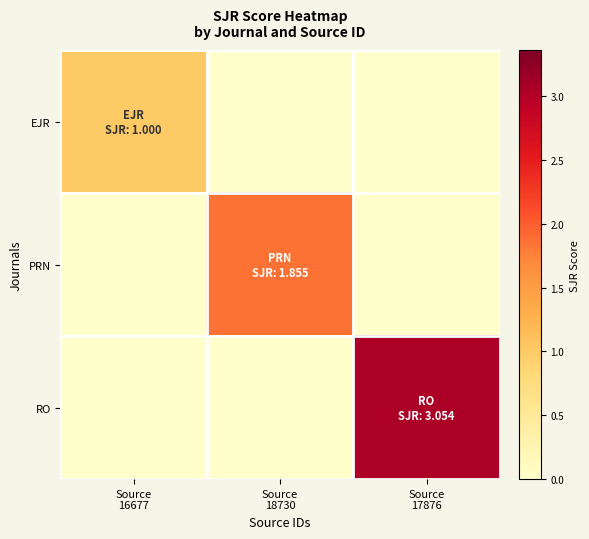

Reading left to right, list all the values displayed in this chart.

EJR: Source
16677=1.0	Source
18730=0.0	Source
17876=0.0
PRN: Source
16677=0.0	Source
18730=1.9	Source
17876=0.0
RO: Source
16677=0.0	Source
18730=0.0	Source
17876=3.1